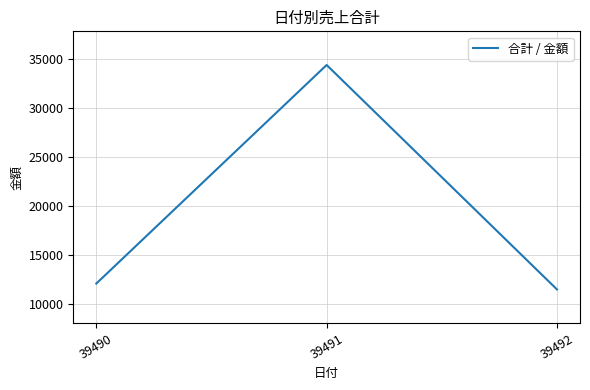

List the labels in order of value, largest first.

39491, 39490, 39492